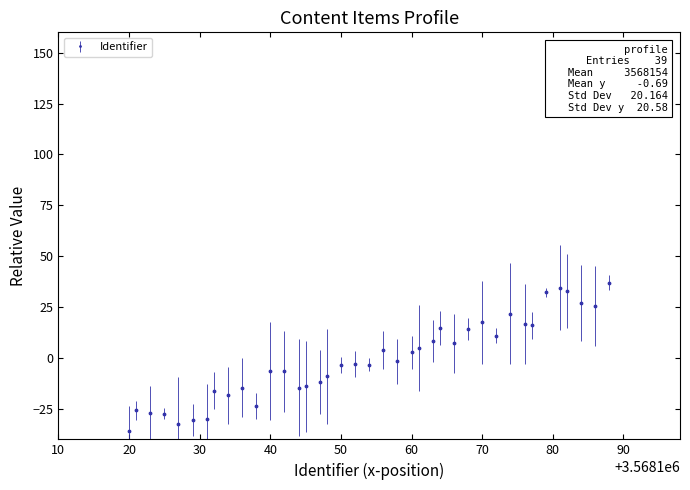

What is the smallest value displayed?

-35.9